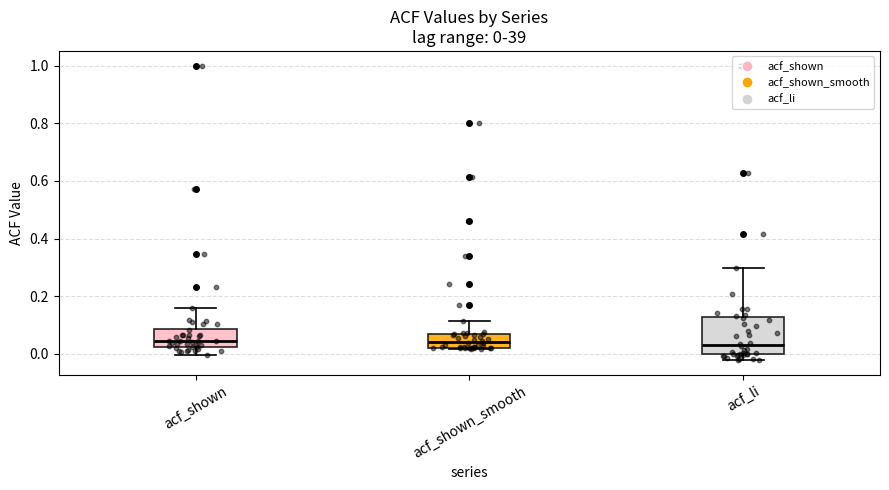

Comparing the boxes themselves (not the whiskers), which one is the tallest?

acf_li